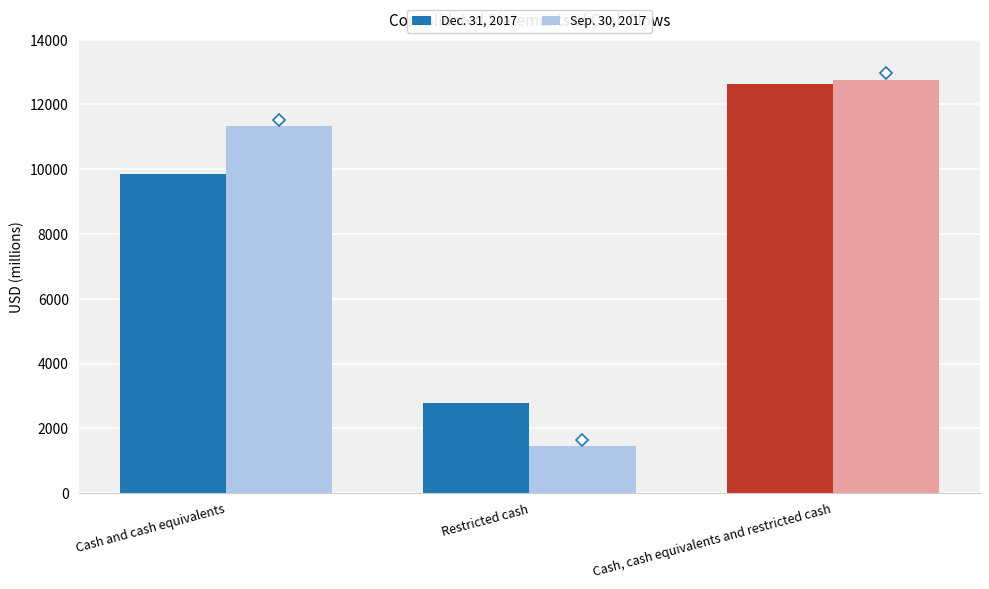

How many bars are there in each group?

2